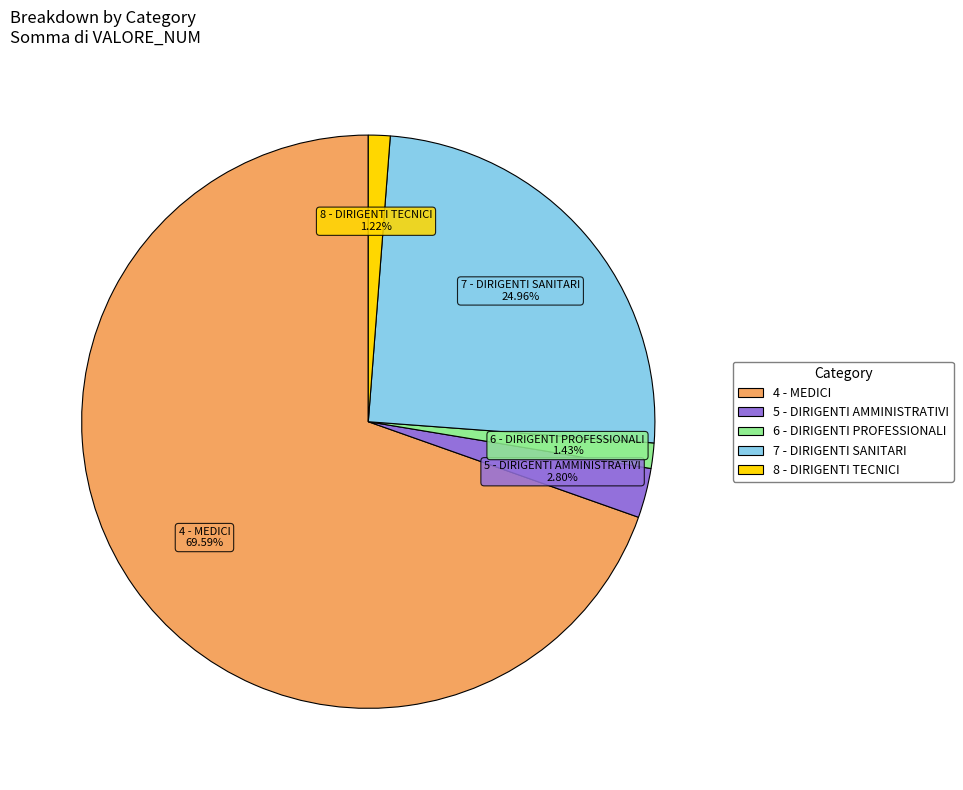

True or false: 5 - DIRIGENTI AMMINISTRATIVI accounts for 8% of the total.

False